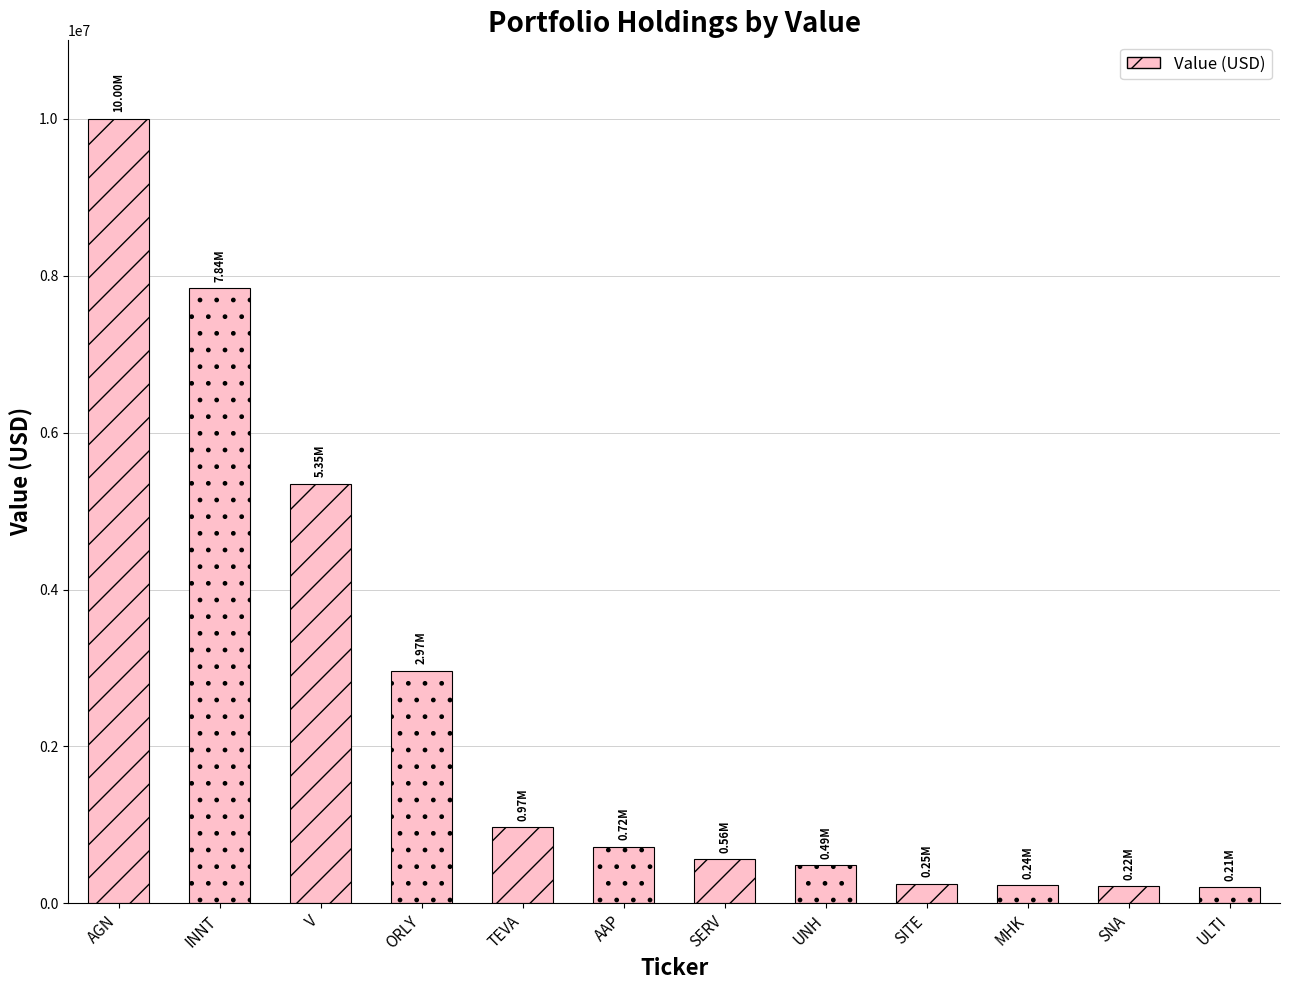

What is the difference between the values at SNA and V?

5131000